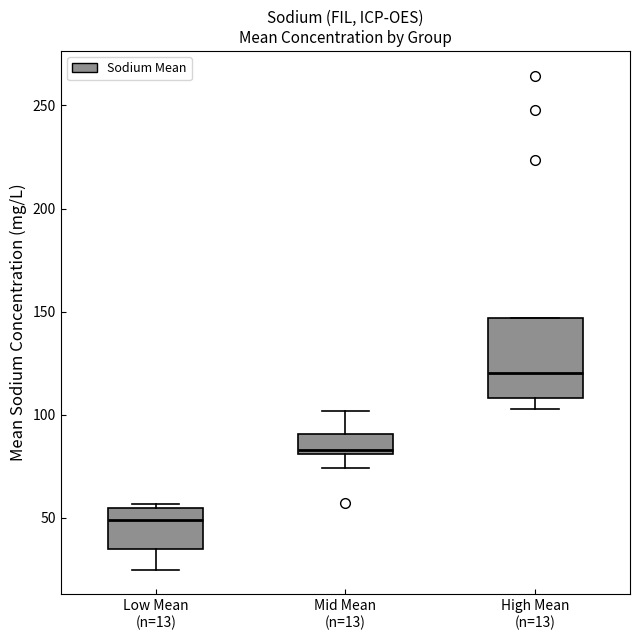

Which box is the tallest, from its lower edge to its upper edge?

High Mean (n=13)